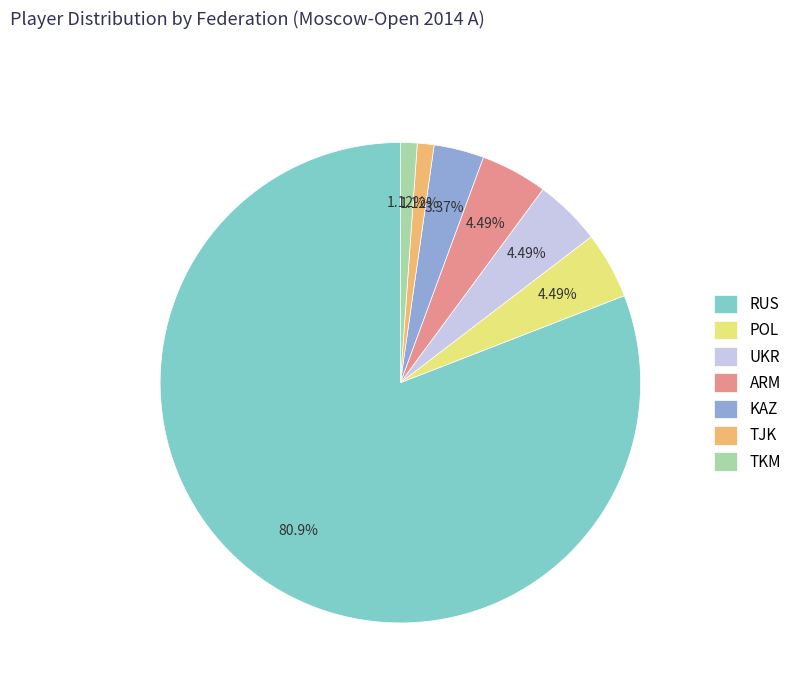

Do TKM and RUS together represent more than half of the pie?

Yes